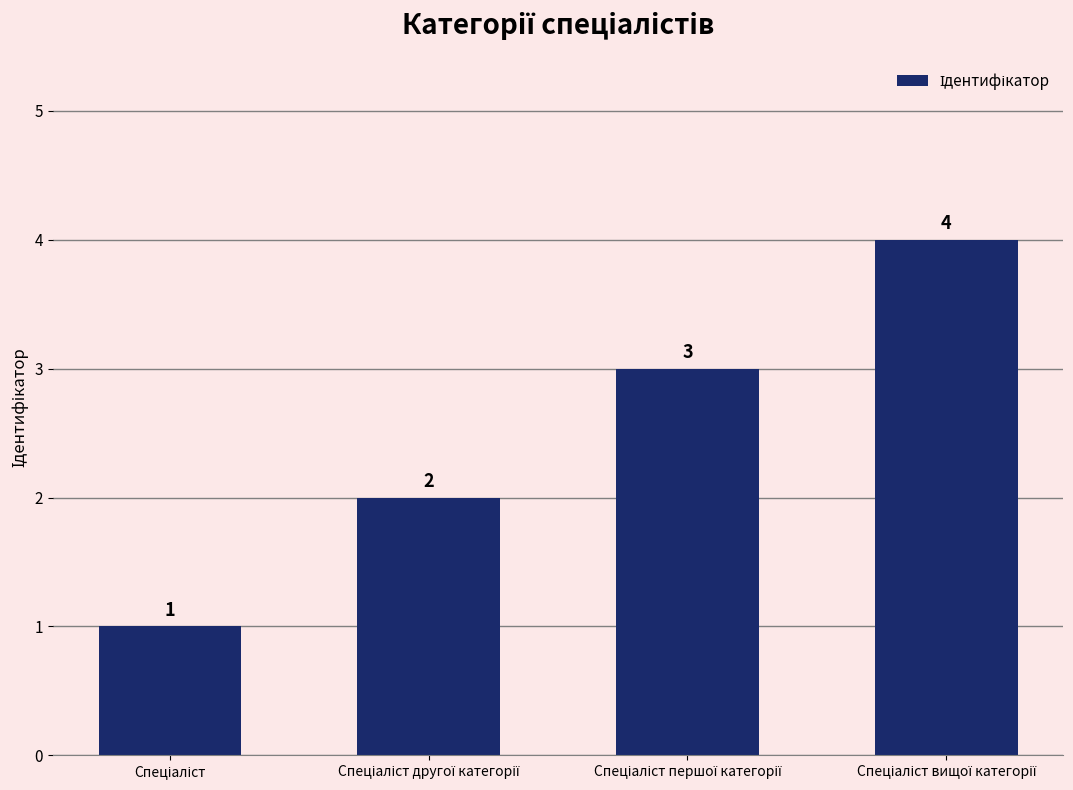

What is the minimum value shown in the chart?

1